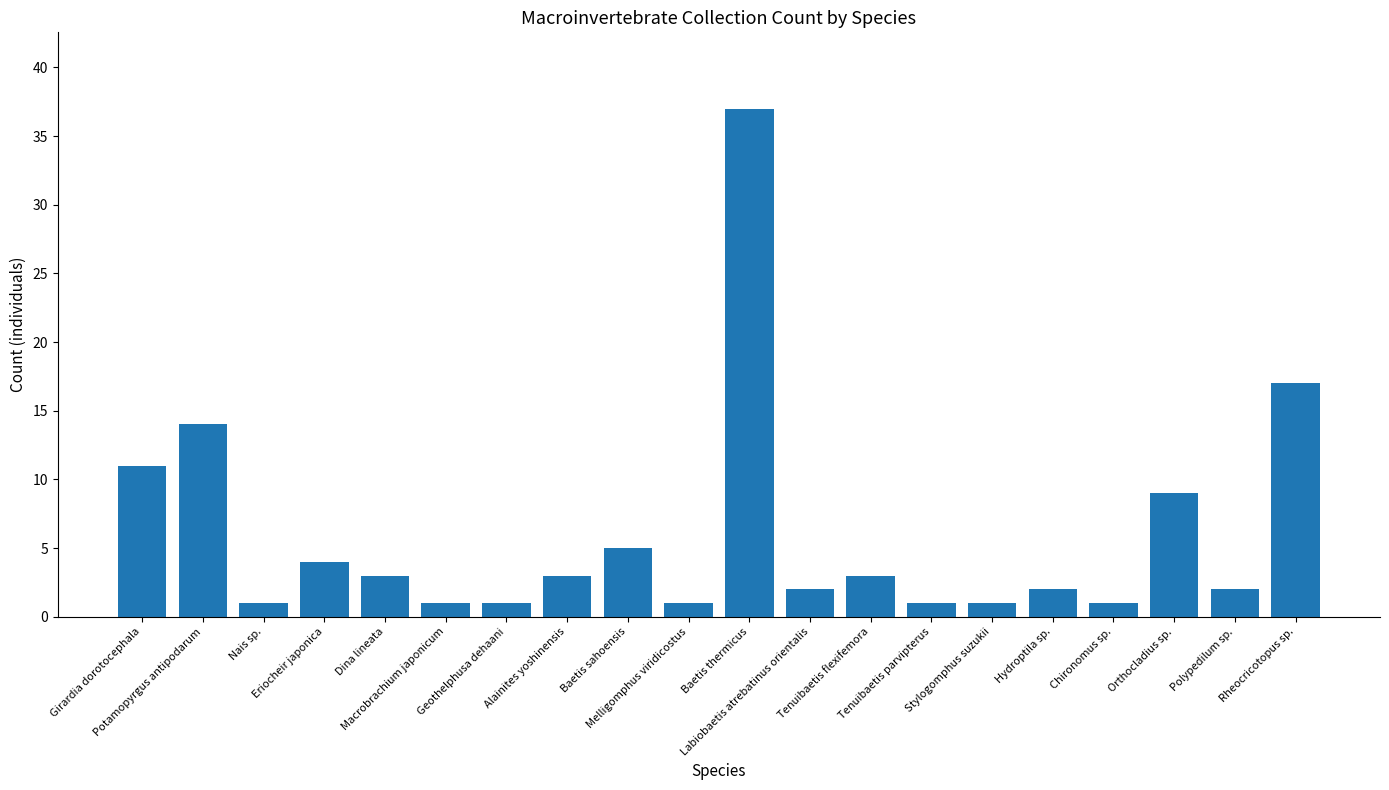

Approximately how many times larger is the value at Dina lineata compared to Eriocheir japonica?

0.8